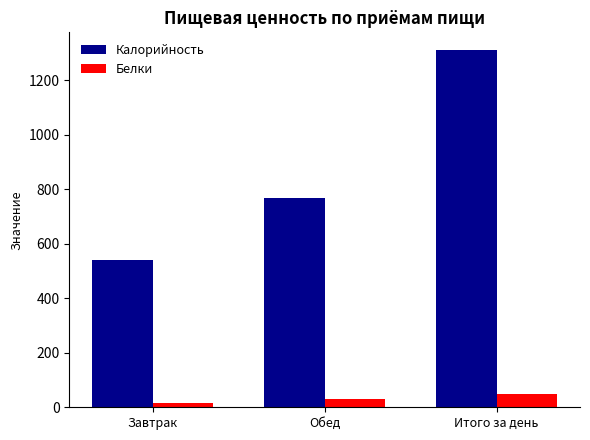

Is it true that Калорийность equals 1375.3 at Обед?

False